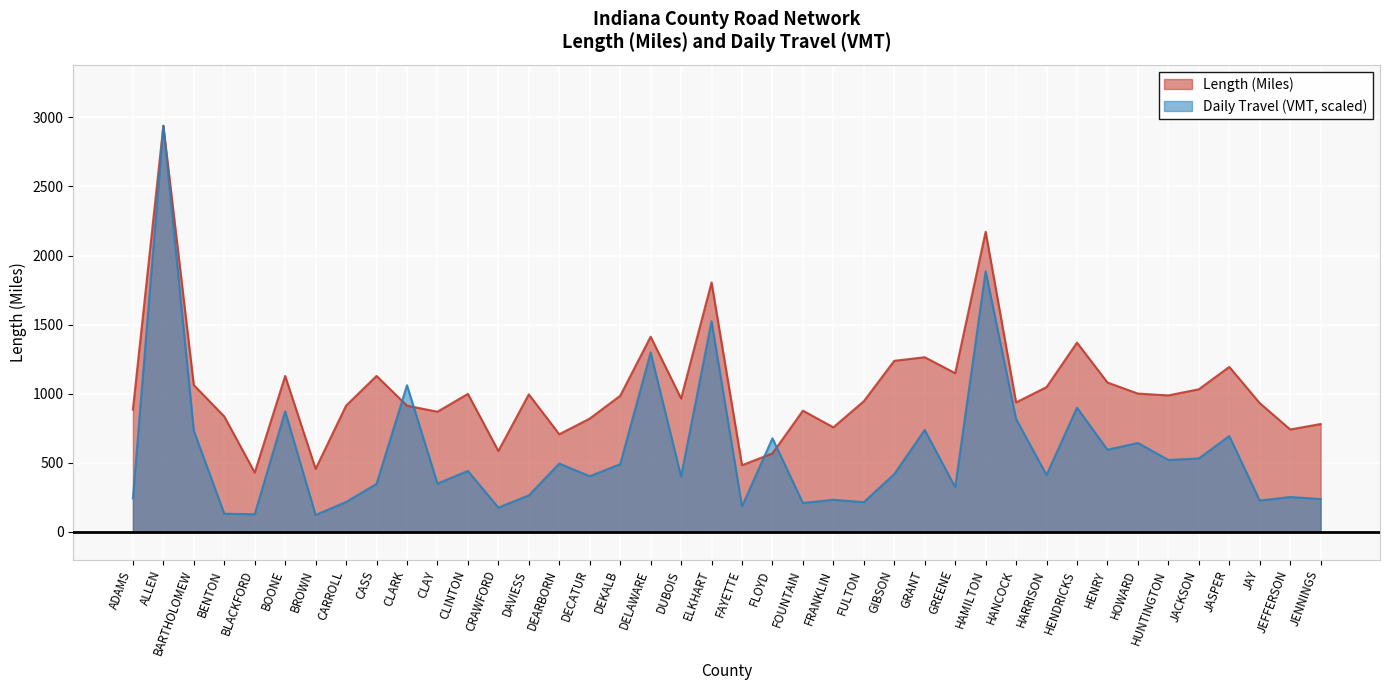

True or false: Daily Travel (VMT) and Length (Miles) intersect in this chart.

True